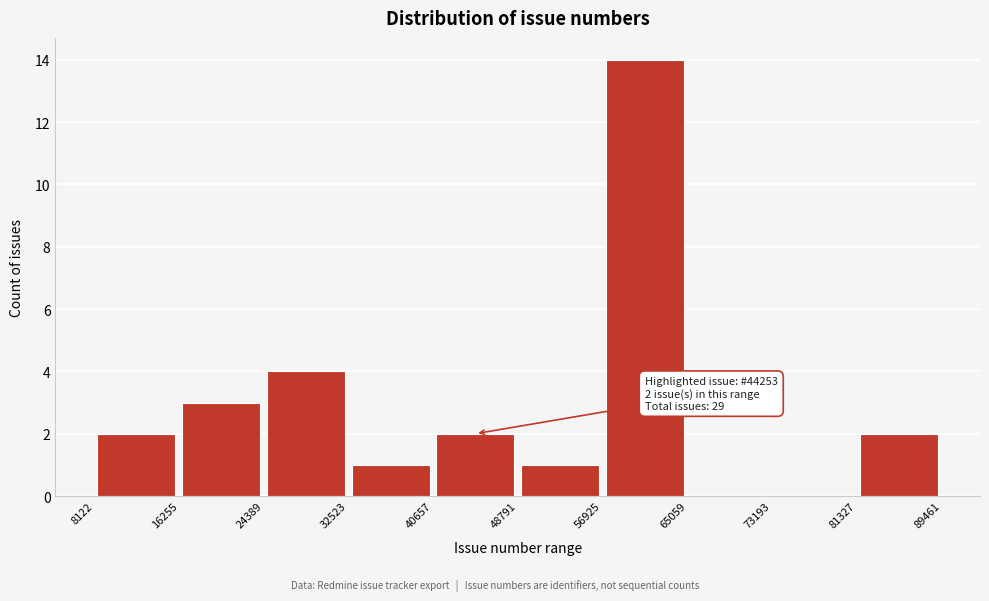

Over which range of the x-axis is the bar tallest?

56925 to 65059